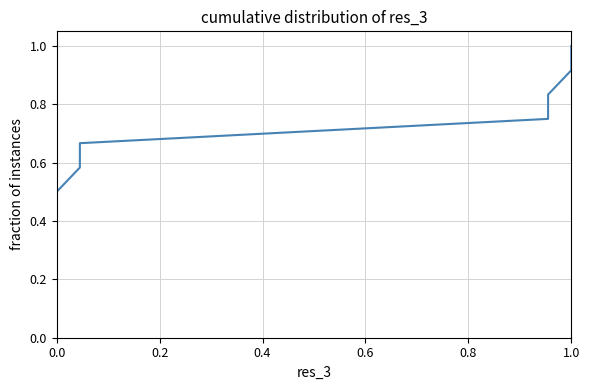

How many lines are shown in the chart?

1